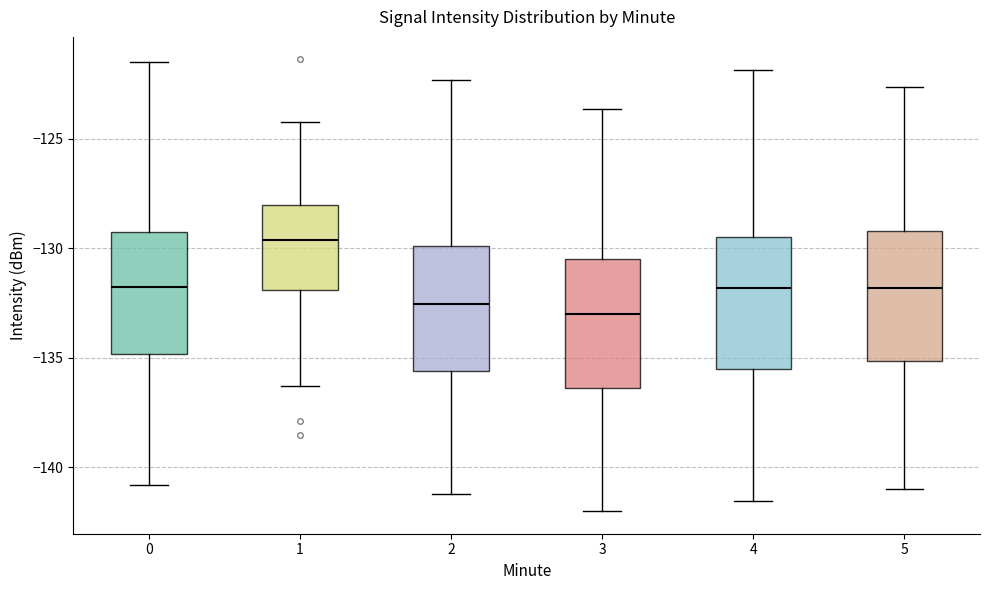

Reading left to right, transcribe this box plot: for each box, give where its median line is, the range the box spans, and where its two whiskers end, as read against the y-axis. The values are not printed on the chart, so give them approximately, as read against the axis.

0: median -132.0, box -135.0 to -129.5, whiskers -141.0 to -121.5
1: median -129.5, box -132.0 to -128.0, whiskers -136.5 to -124.5
2: median -132.5, box -135.5 to -130.0, whiskers -141.0 to -122.5
3: median -133.0, box -136.5 to -130.5, whiskers -142.0 to -123.5
4: median -132.0, box -135.5 to -129.5, whiskers -141.5 to -122.0
5: median -132.0, box -135.0 to -129.0, whiskers -141.0 to -122.5